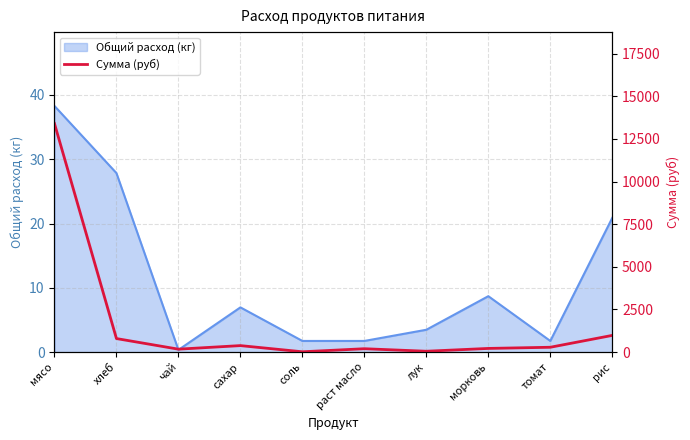

What is the difference between the maximum and minimum values?

13377.1